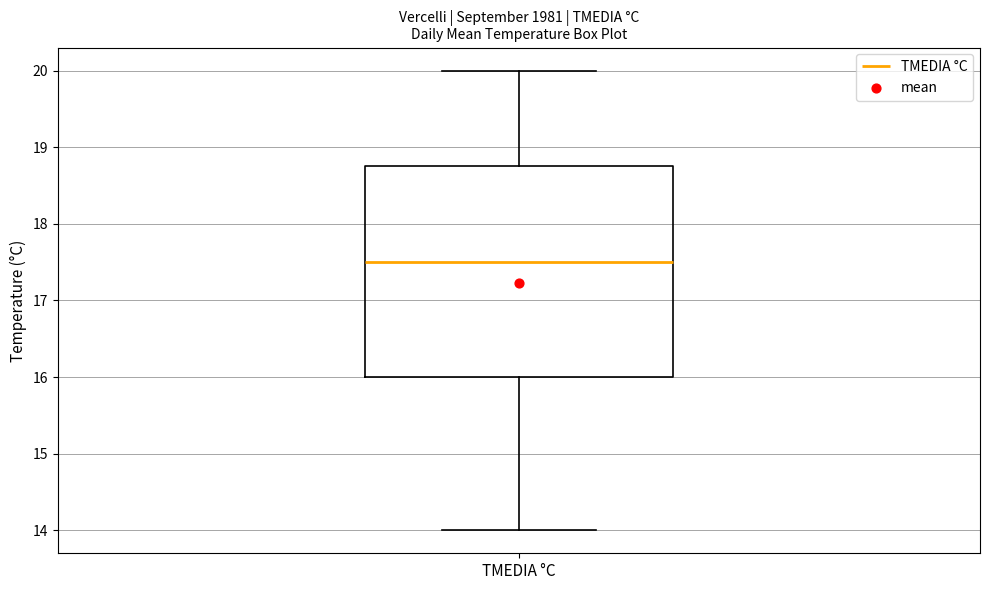

Where is the lower edge of the box for TMEDIA °C on the y-axis? The values are not printed on the chart, so give them approximately, as read against the axis.

16.0